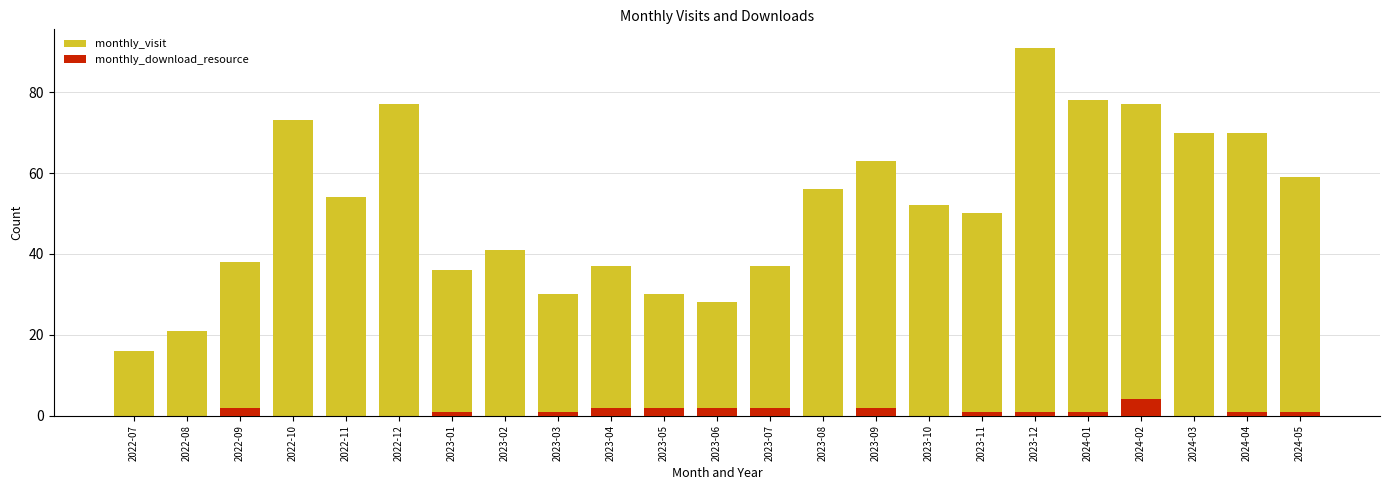

Reading right to left, extract all data points from this chart.

monthly_visit: 2024-05=59	2024-04=70	2024-03=70	2024-02=77	2024-01=78	2023-12=91	2023-11=50	2023-10=52	2023-09=63	2023-08=56	2023-07=37	2023-06=28	2023-05=30	2023-04=37	2023-03=30	2023-02=41	2023-01=36	2022-12=77	2022-11=54	2022-10=73	2022-09=38	2022-08=21	2022-07=16
monthly_download_resource: 2024-05=1	2024-04=1	2024-03=0	2024-02=4	2024-01=1	2023-12=1	2023-11=1	2023-10=0	2023-09=2	2023-08=0	2023-07=2	2023-06=2	2023-05=2	2023-04=2	2023-03=1	2023-02=0	2023-01=1	2022-12=0	2022-11=0	2022-10=0	2022-09=2	2022-08=0	2022-07=0